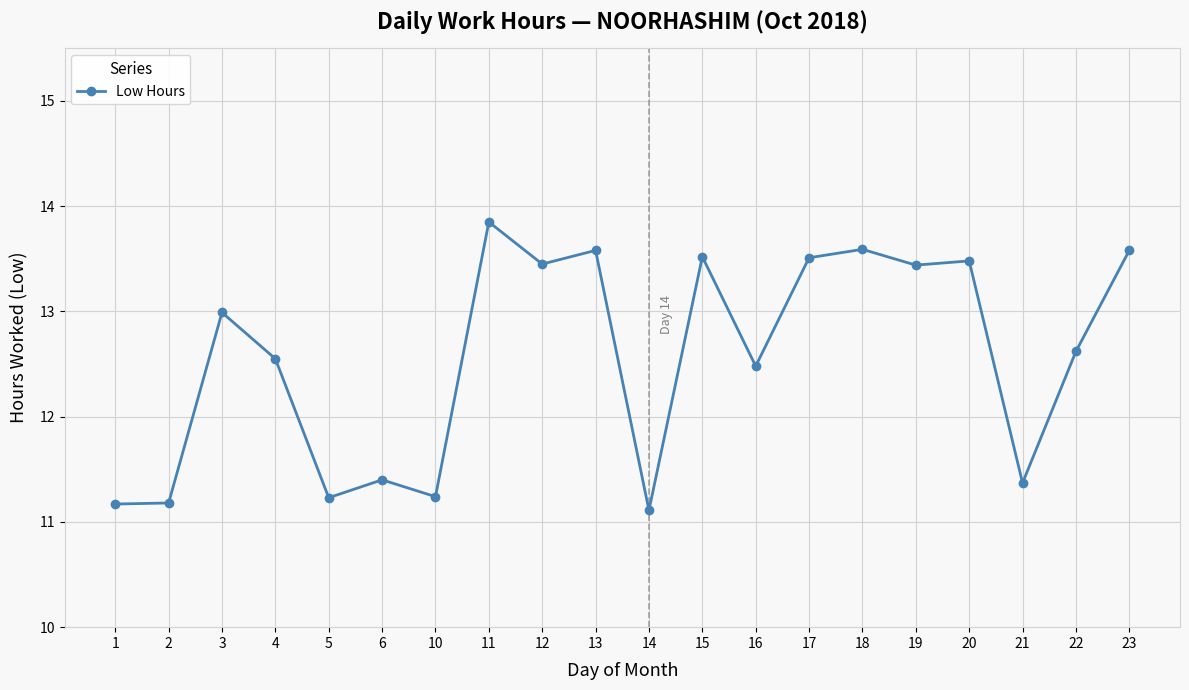

What is the sum of all values?

251.3